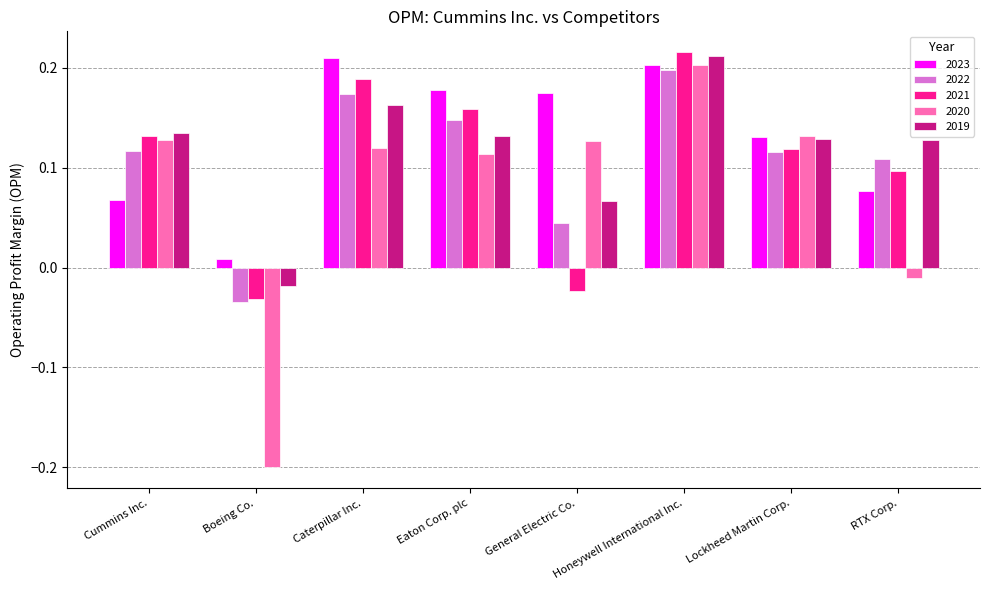

Which series has the widest spread of values?

2020